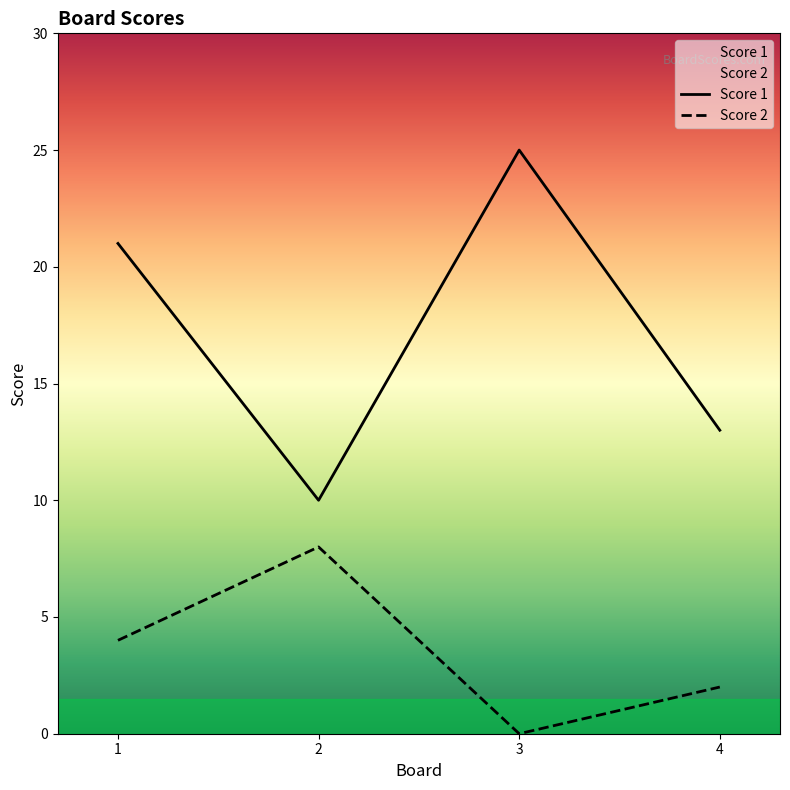

Reading left to right, transcribe all the data shown in this chart.

Score 1: 21	10	25	13
Score 2: 4	8	0	2